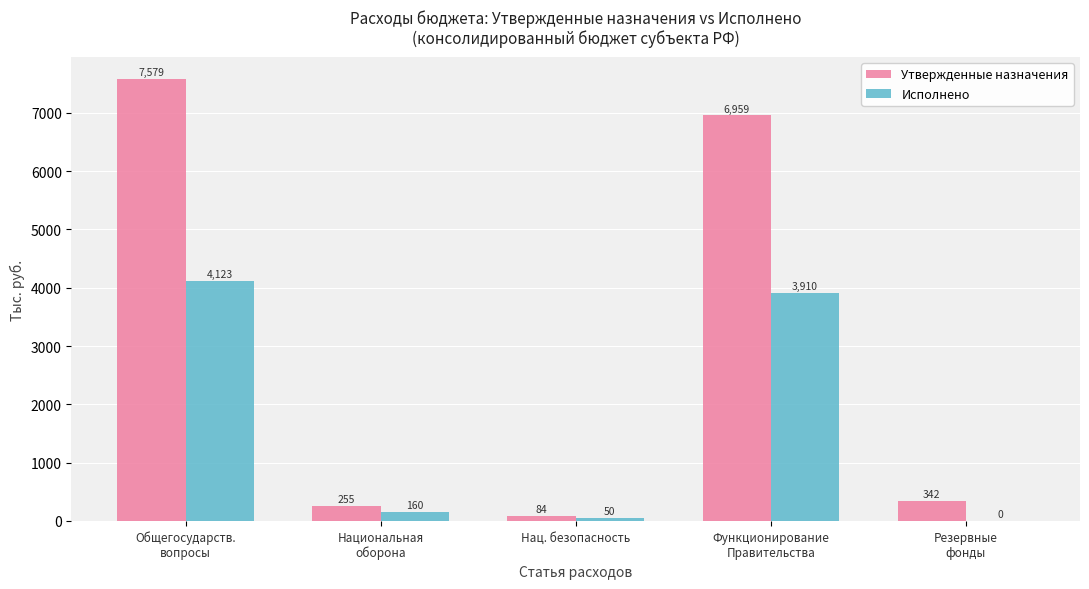

What is the highest value of the Утвержденные назначения series?

7578.7